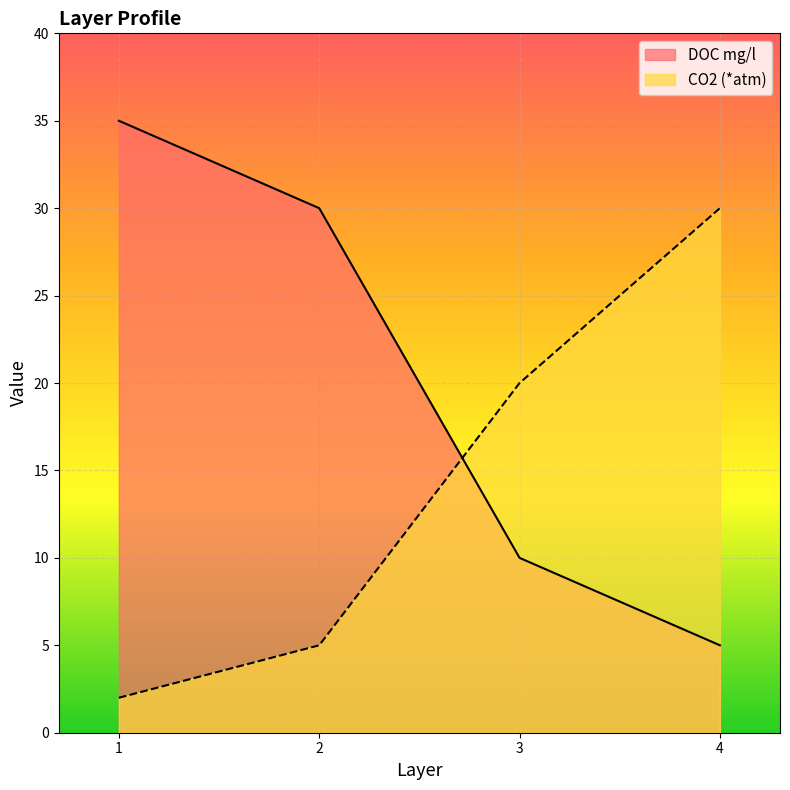

Reading right to left, list all the values displayed in this chart.

DOC mg/l: 4=5	3=10	2=30	1=35
CO2 (*atm): 4=30	3=20	2=5	1=2